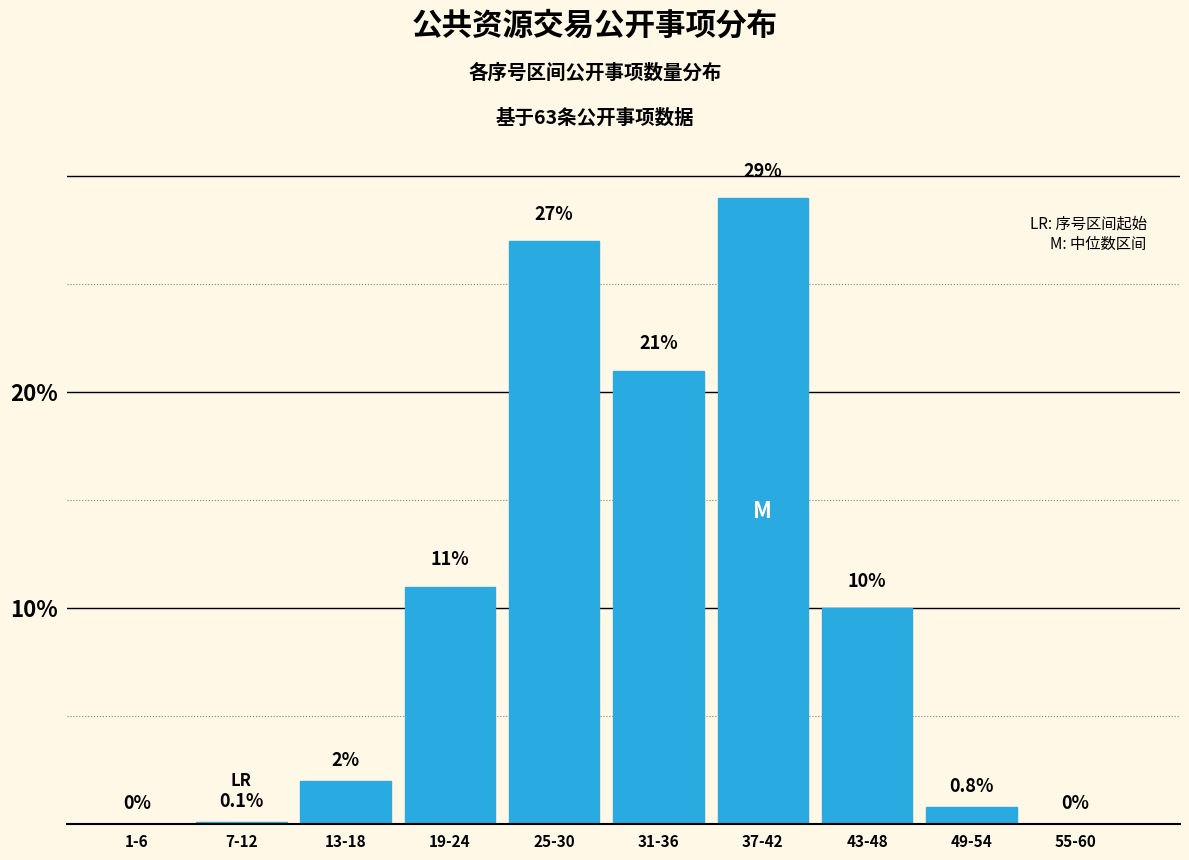

Reading right to left, what are all the values shown in this chart?

55-60=0.0	49-54=0.8	43-48=10.0	37-42=29.0	31-36=21.0	25-30=27.0	19-24=11.0	13-18=2.0	7-12=0.1	1-6=0.0